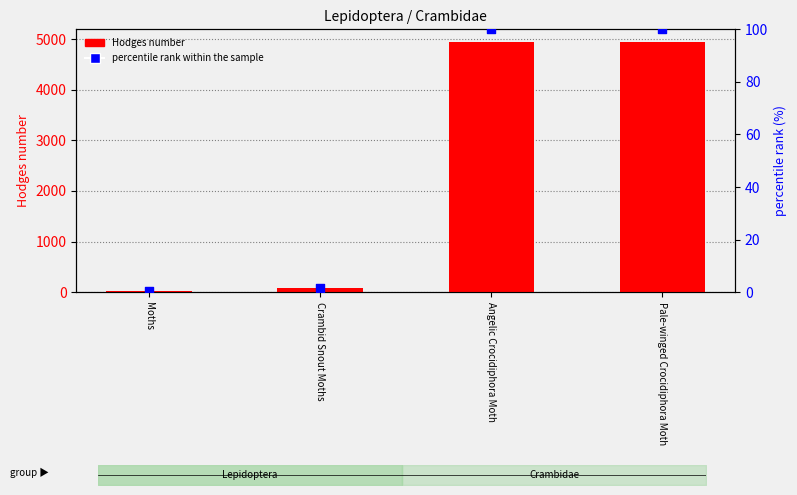

Which series has the largest total across all categories?

Hodges number